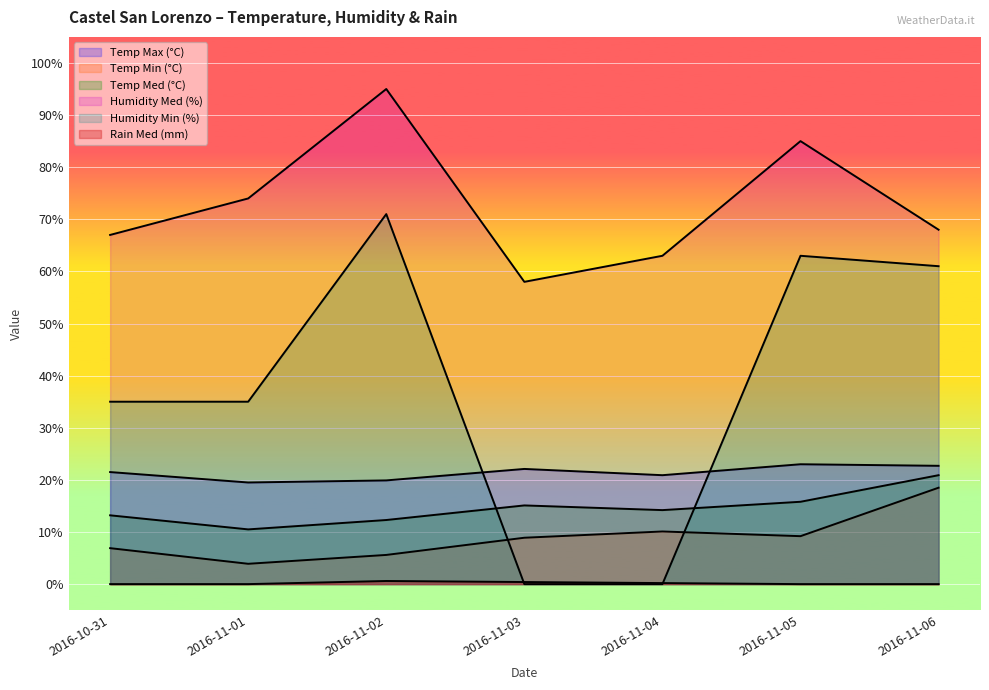

At how many categories does at least one series exceed 32?

7